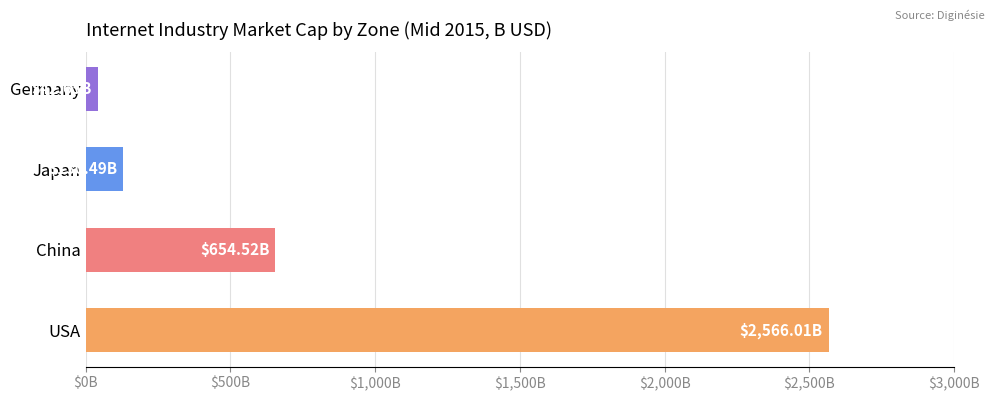

Rank the categories by value from highest to lowest.

USA, China, Japan, Germany